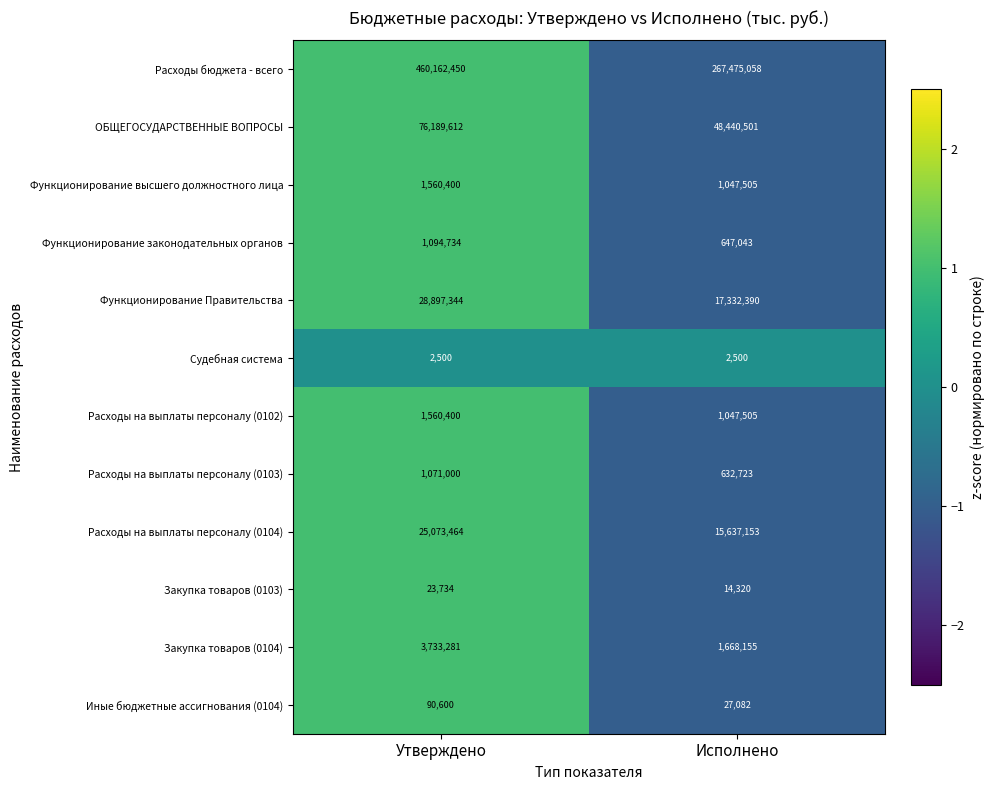

What is the total value across all series at Утверждено?

599459519